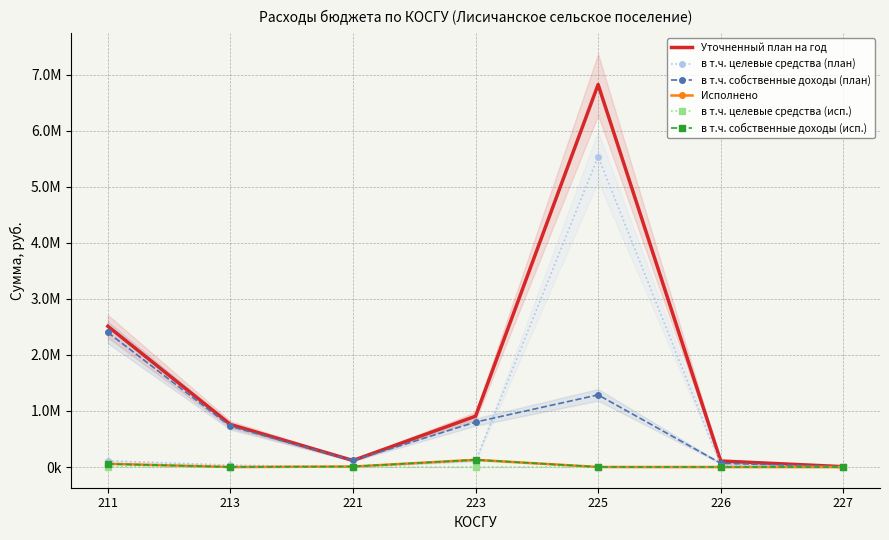

Reading left to right, transcribe all the data shown in this chart.

Уточненный план на год: 2510600.0	758350.0	116200.0	906069.6	6822905.9	107280.0	6000.0
в т.ч. целевые средства (план): 110600.0	33400.0	0.0	104591.7	5536075.9	40178.0	0.0
в т.ч. собственные доходы (план): 2400000.0	724950.0	116200.0	801477.8	1286830.0	67102.0	6000.0
Исполнено: 58228.1	0.0	8444.0	128628.2	700.0	0.0	0.0
в т.ч. целевые средства (исп.): 2683.6	0.0	0.0	0.0	0.0	0.0	0.0
в т.ч. собственные доходы (исп.): 55544.5	0.0	8444.0	128628.2	700.0	0.0	0.0